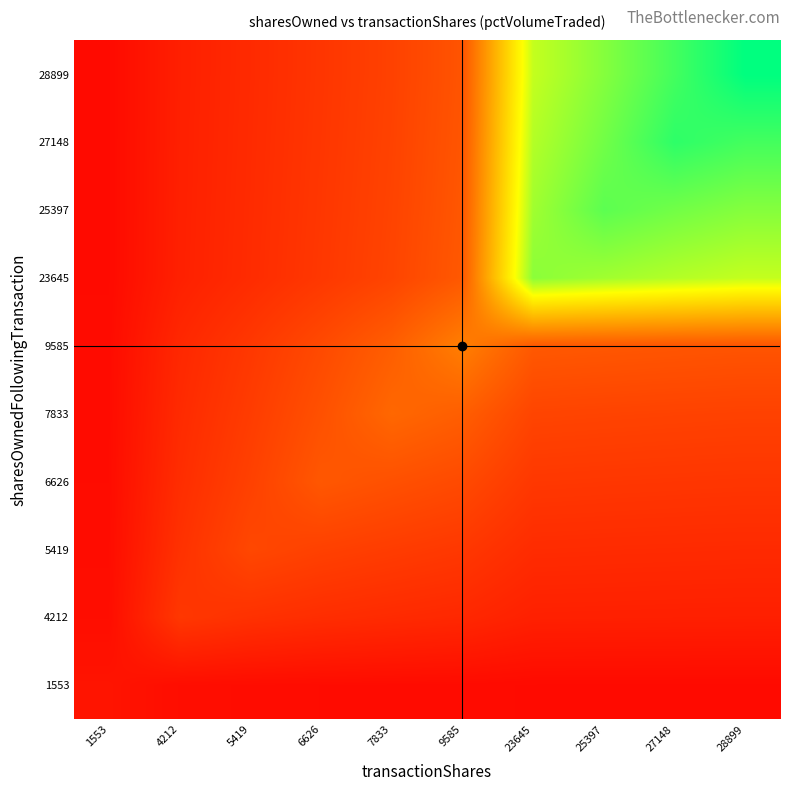

At how many categories does at least one series exceed 0?

10